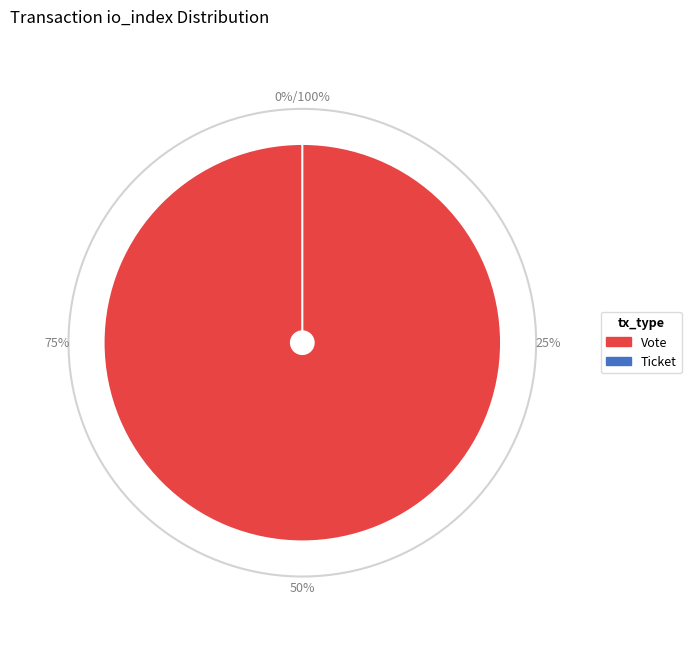

Between Ticket and Vote, which is larger?

Vote